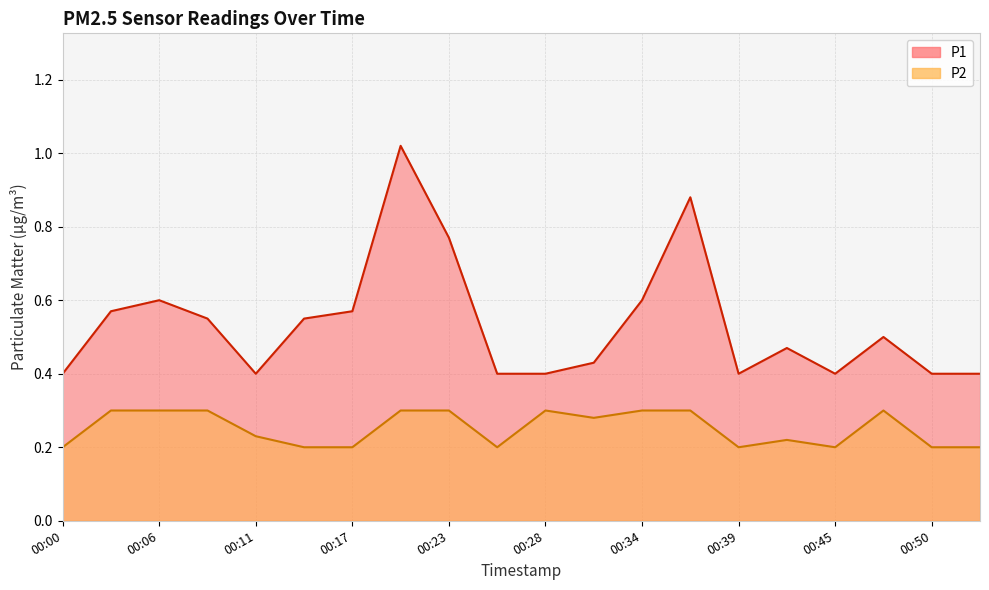

True or false: P1 and P2 intersect in this chart.

False